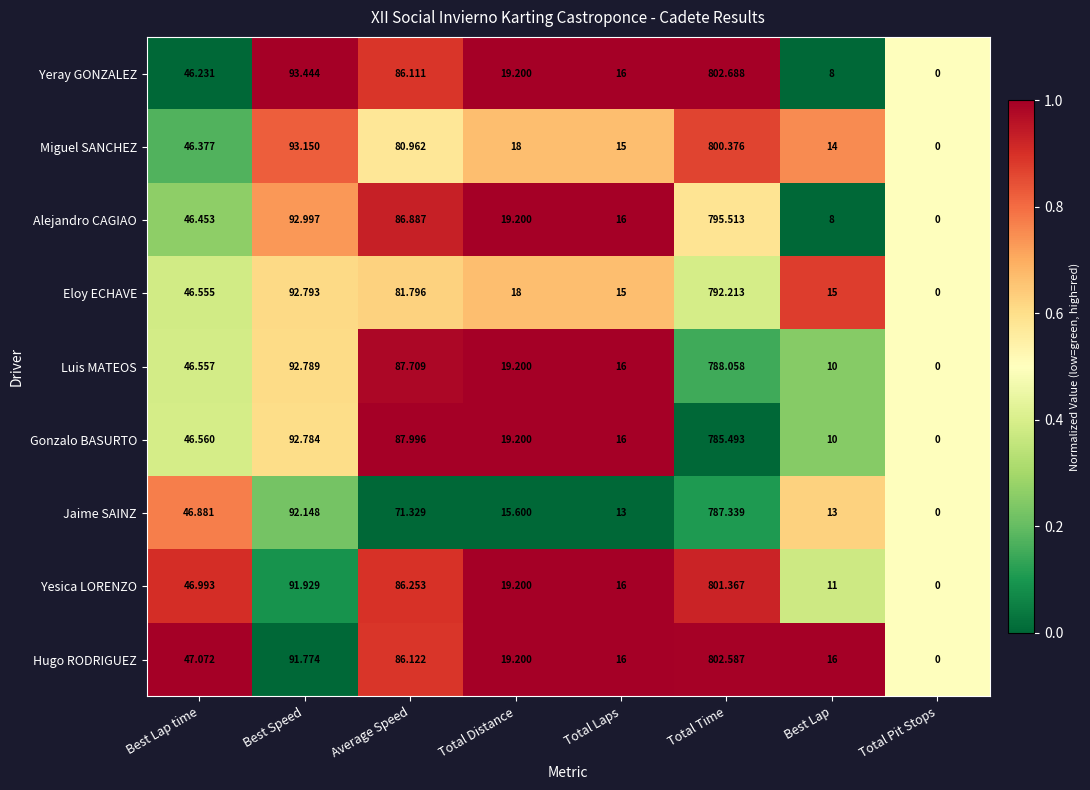

Which series has the largest range (max minus min)?

Yeray GONZALEZ